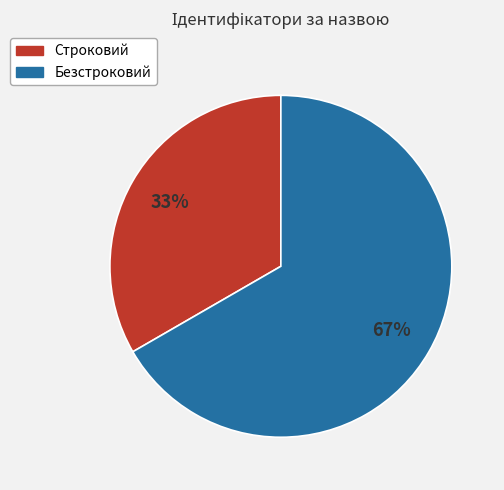

To the nearest percent, what percentage of the pie is Строковий?

33%